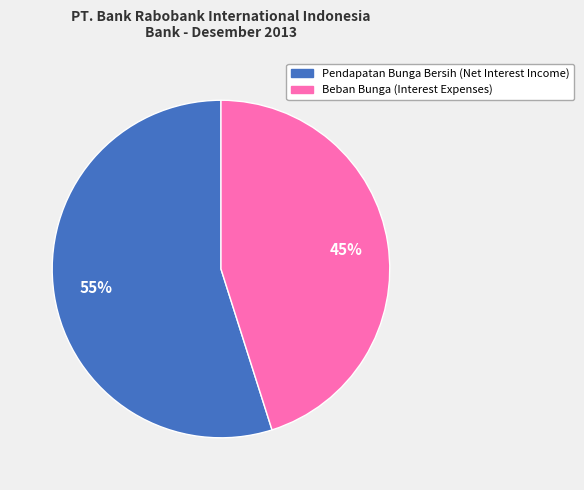

Between Pendapatan Bunga Bersih (Net Interest Income) and Beban Bunga (Interest Expenses), which is larger?

Pendapatan Bunga Bersih (Net Interest Income)